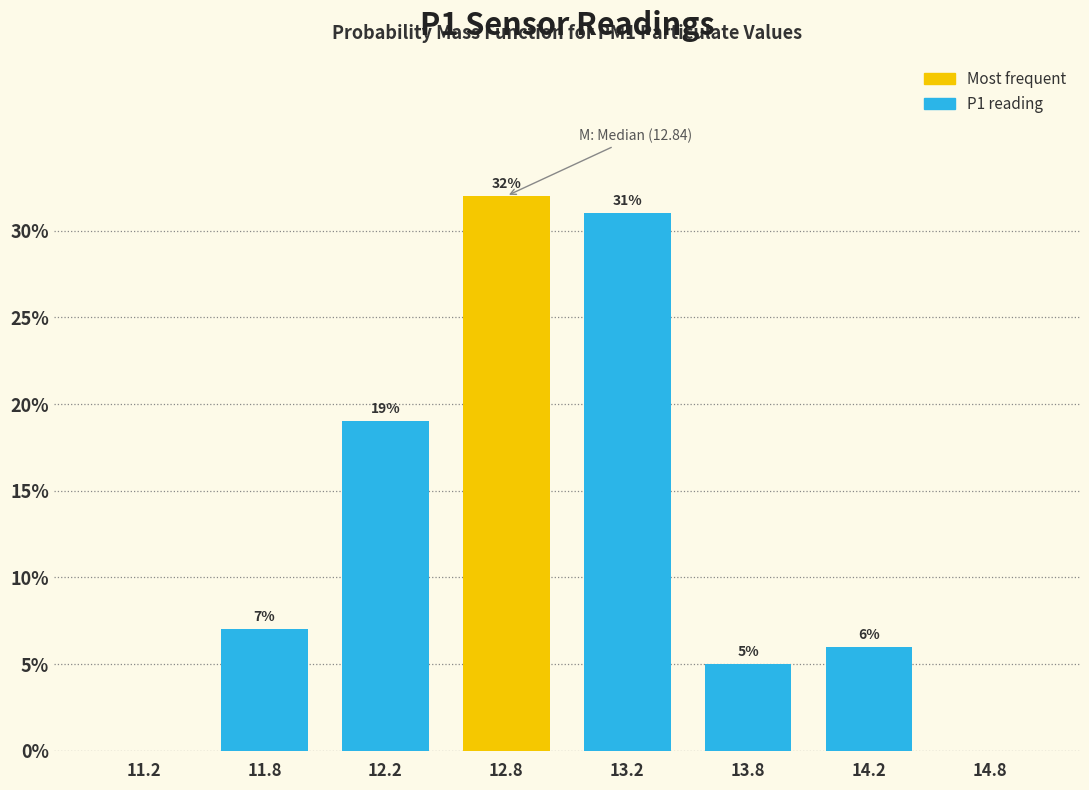

Reading left to right, what are all the values shown in this chart?

11.2=0.0	11.8=7.0	12.2=19.0	12.8=32.0	13.2=31.0	13.8=5.0	14.2=6.0	14.8=0.0